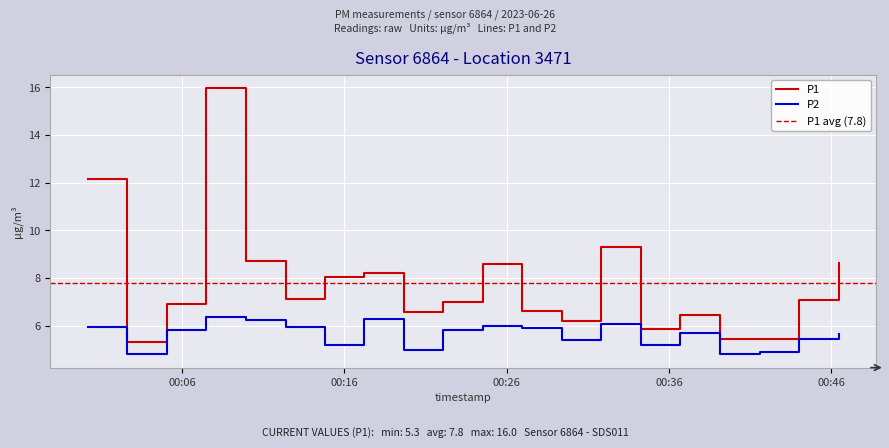

How many interior local valleys does the P2 series have?

6